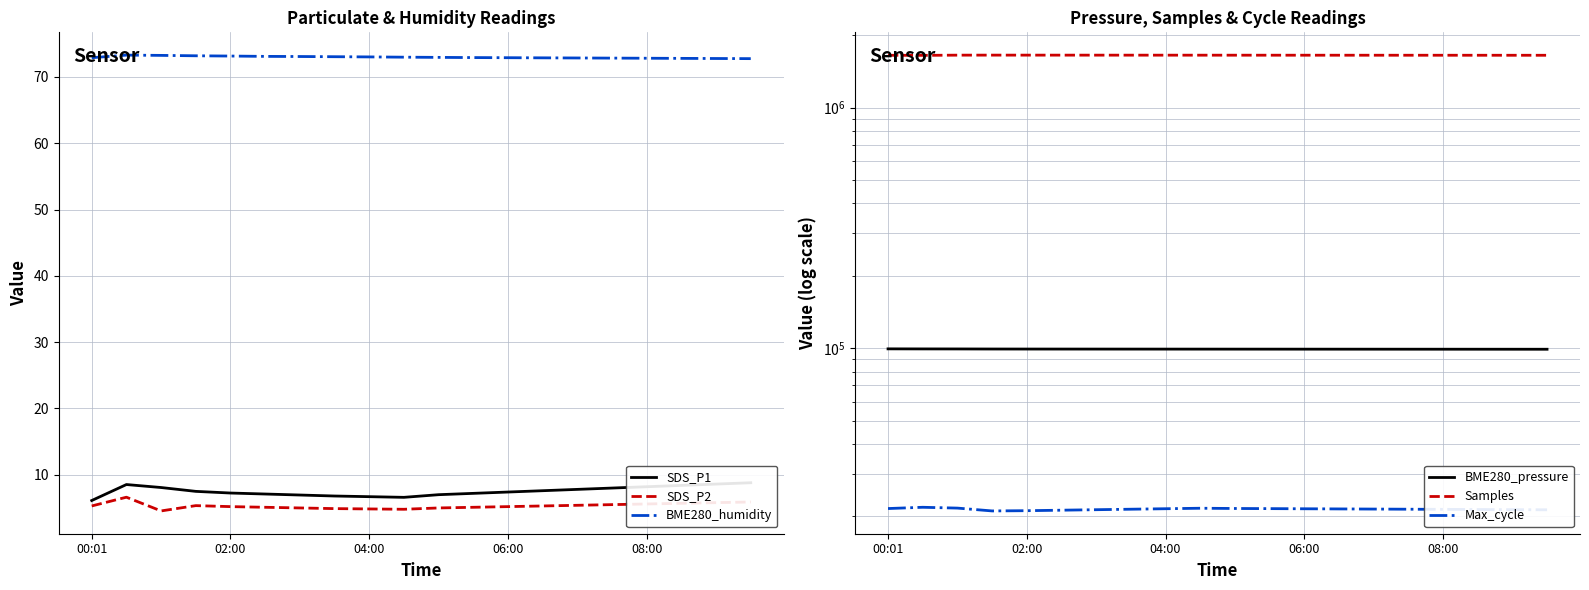

The value of BME280_pressure at 5 is 99175.3. True or false?

True